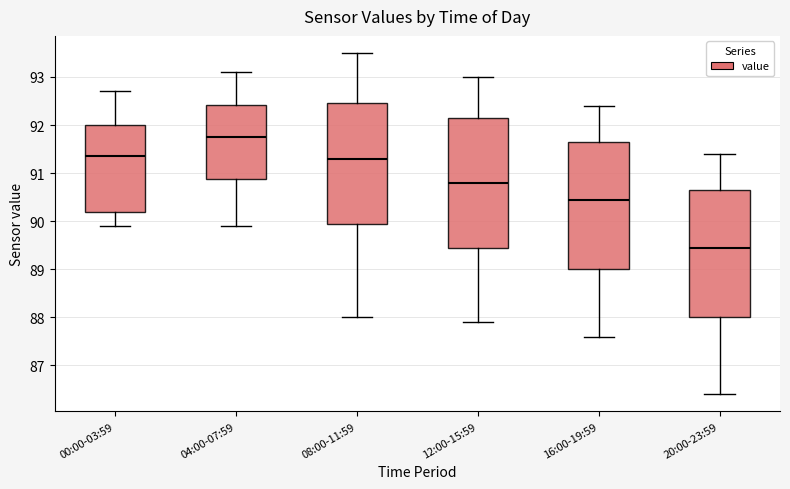

Reading left to right, read every box against the y-axis: the position of its median line, the range the box covers, and the ends of its whiskers. The values are not printed on the chart, so give them approximately, as read against the axis.

00:00-03:59: median 91.4, box 90.2 to 92.0, whiskers 89.9 to 92.7
04:00-07:59: median 91.8, box 90.9 to 92.4, whiskers 89.9 to 93.1
08:00-11:59: median 91.3, box 90.0 to 92.5, whiskers 88.0 to 93.5
12:00-15:59: median 90.8, box 89.5 to 92.2, whiskers 87.9 to 93.0
16:00-19:59: median 90.5, box 89.0 to 91.7, whiskers 87.6 to 92.4
20:00-23:59: median 89.5, box 88.0 to 90.7, whiskers 86.4 to 91.4